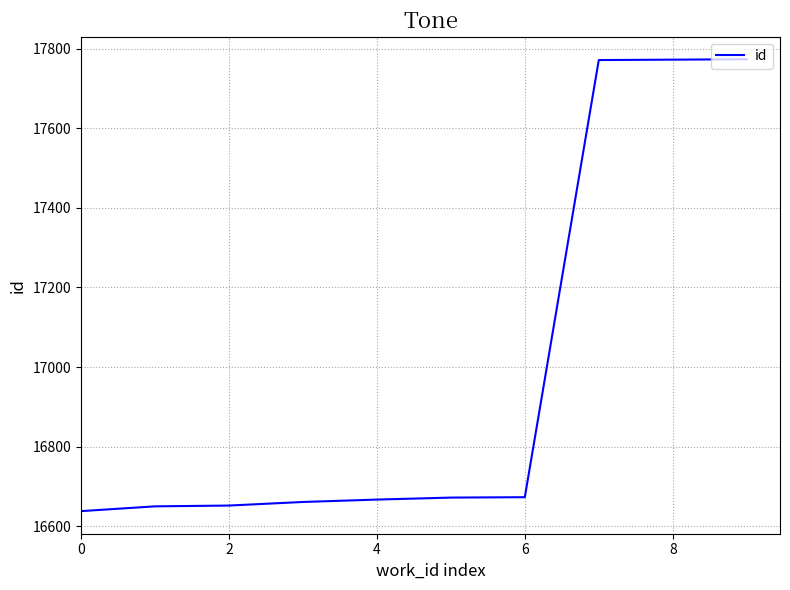

Does the chart have visible grid lines?

Yes